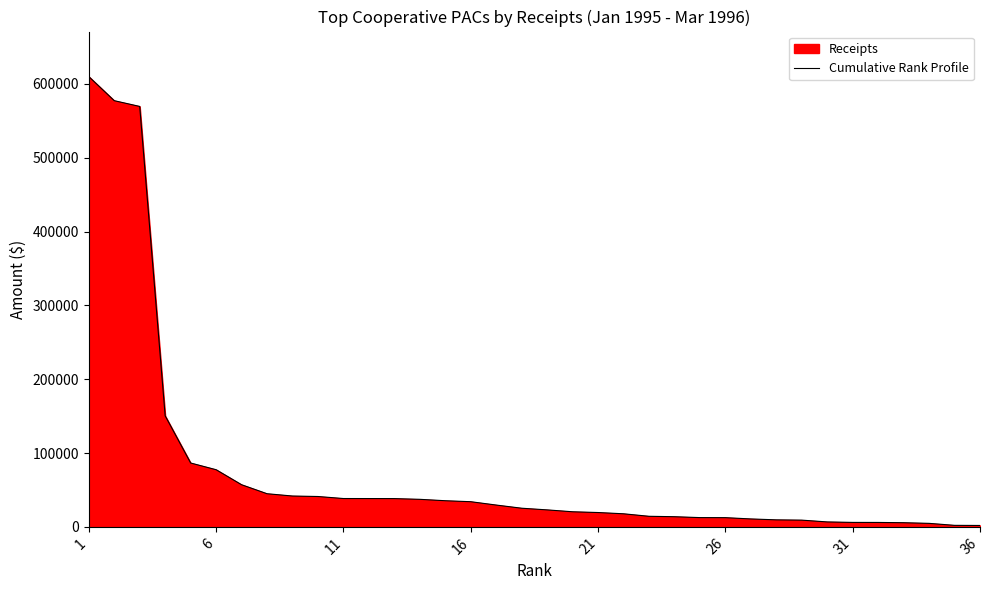

Count the number of values greater than 25259.

17